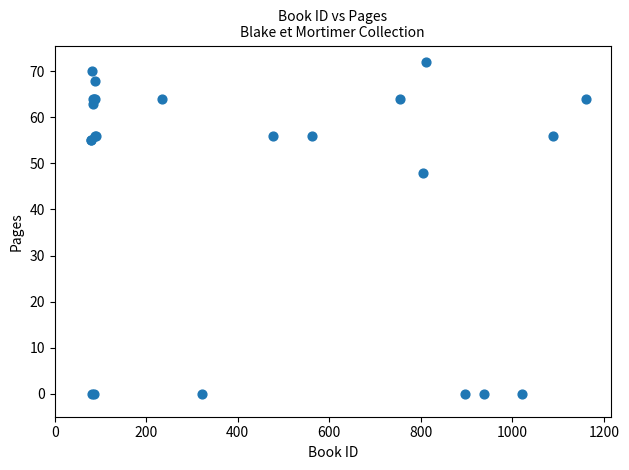

What Y value in the scatter plot is closest to 36?

48